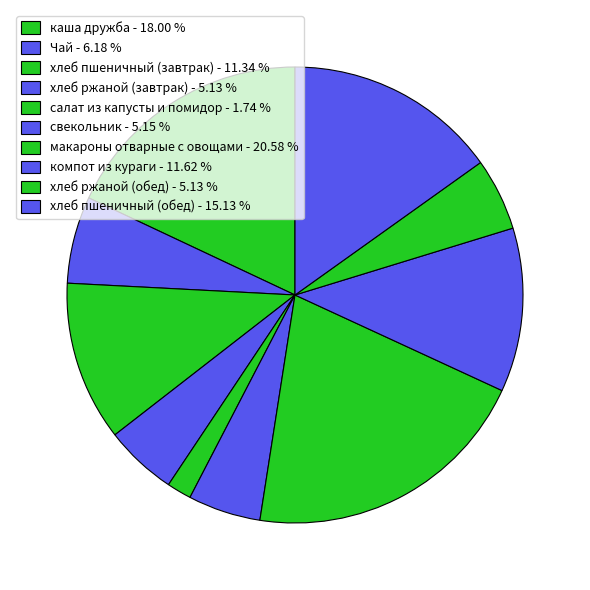

Which slice is the smallest?

салат из капусты и помидор